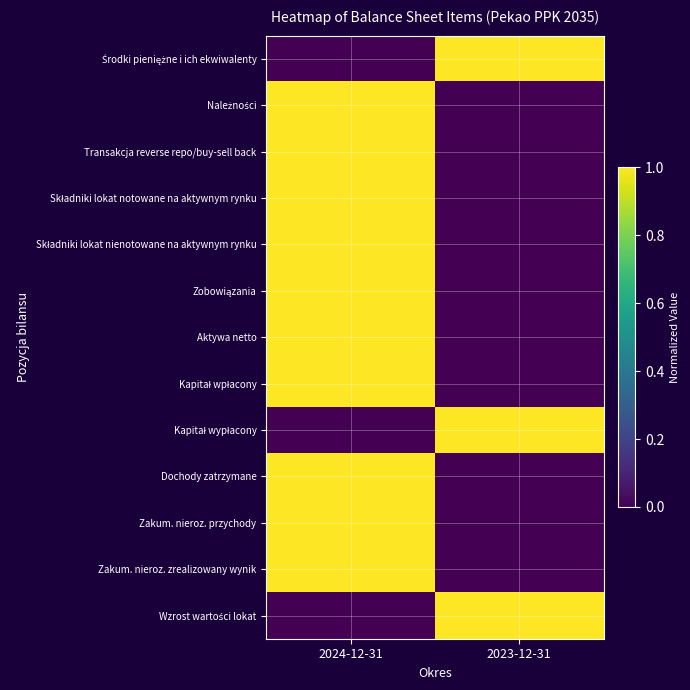

At which category is the sum across all series the highest?

2024-12-31